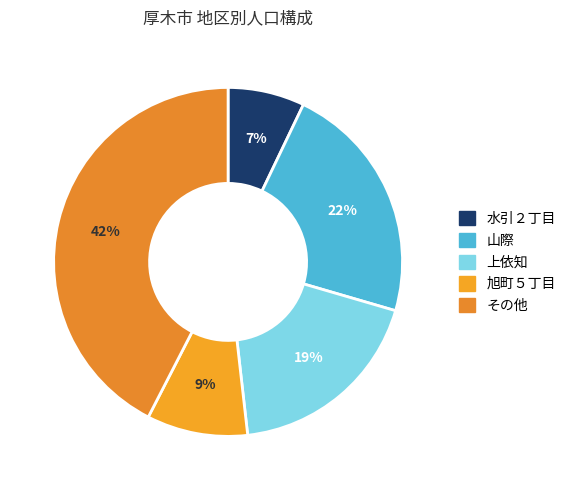

How many segments does this pie chart have?

5